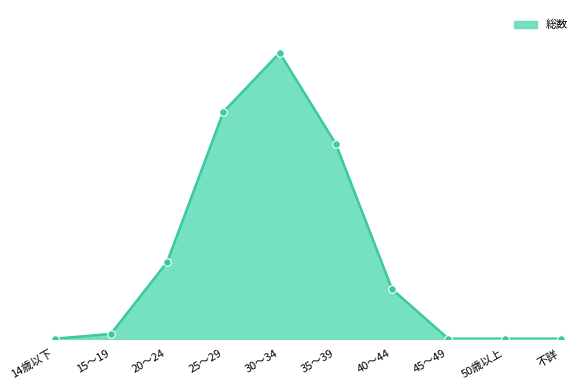

Which has a higher value, 30～34 or 45～49?

30～34